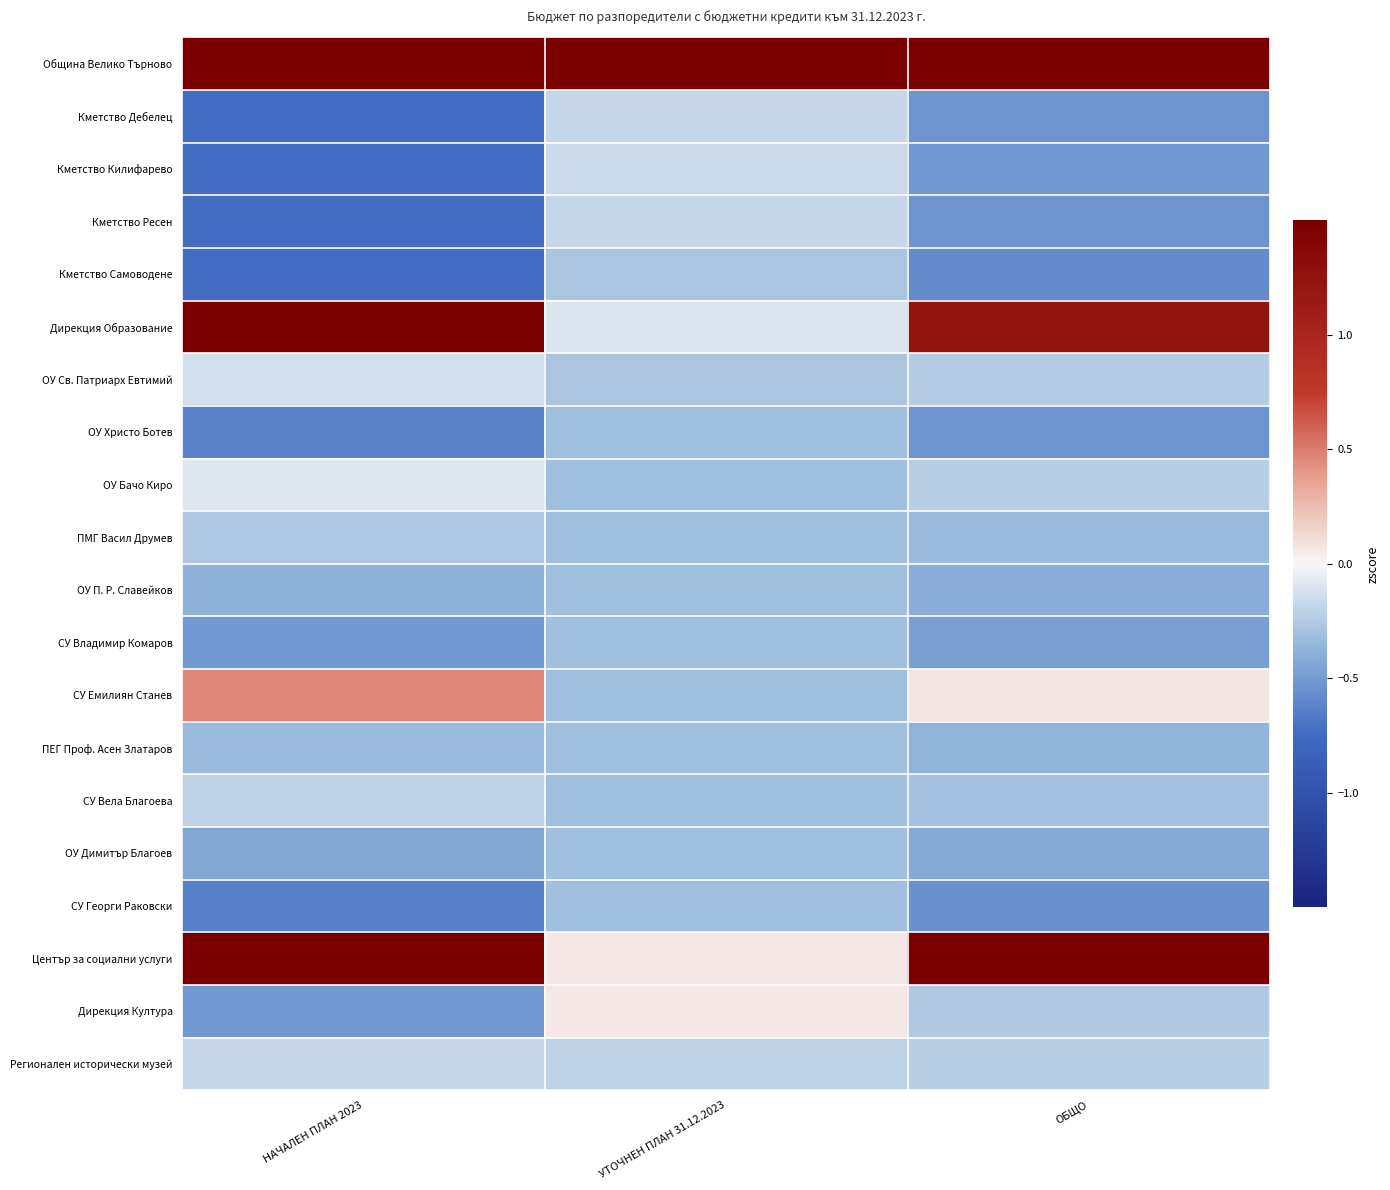

At how many categories does at least one series exceed 0?

3